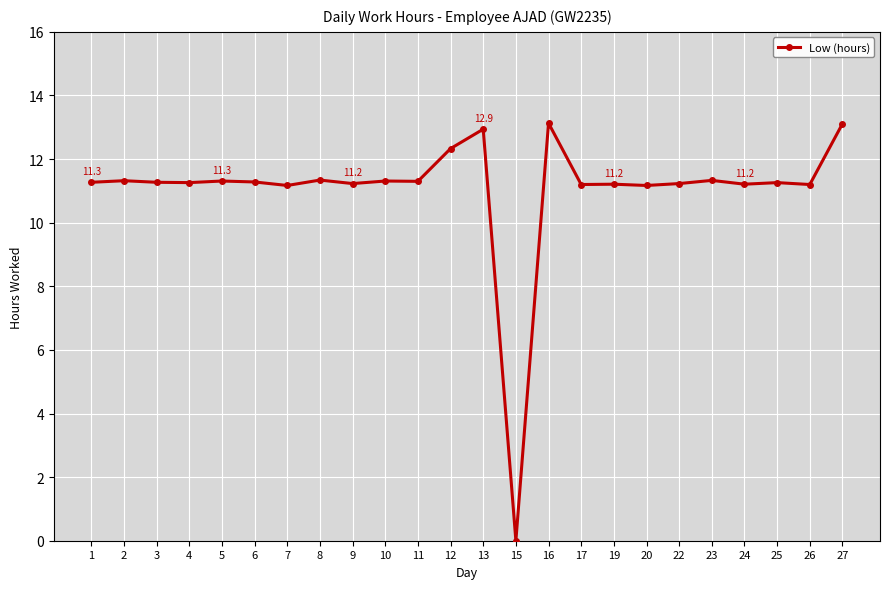

True or false: the data has more than 2 interior local peaks.

True